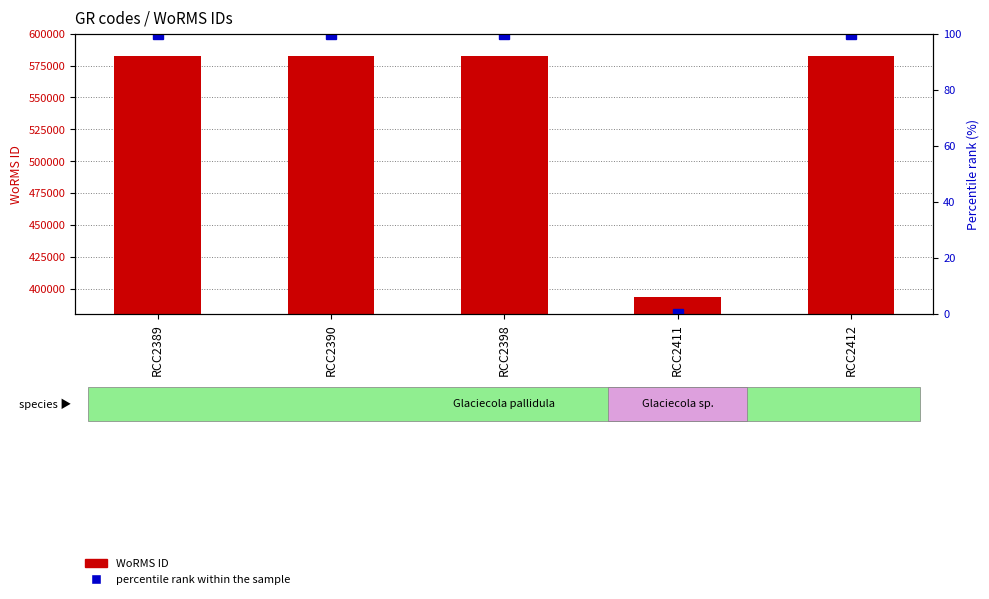

Count the number of categories in the chart.

5